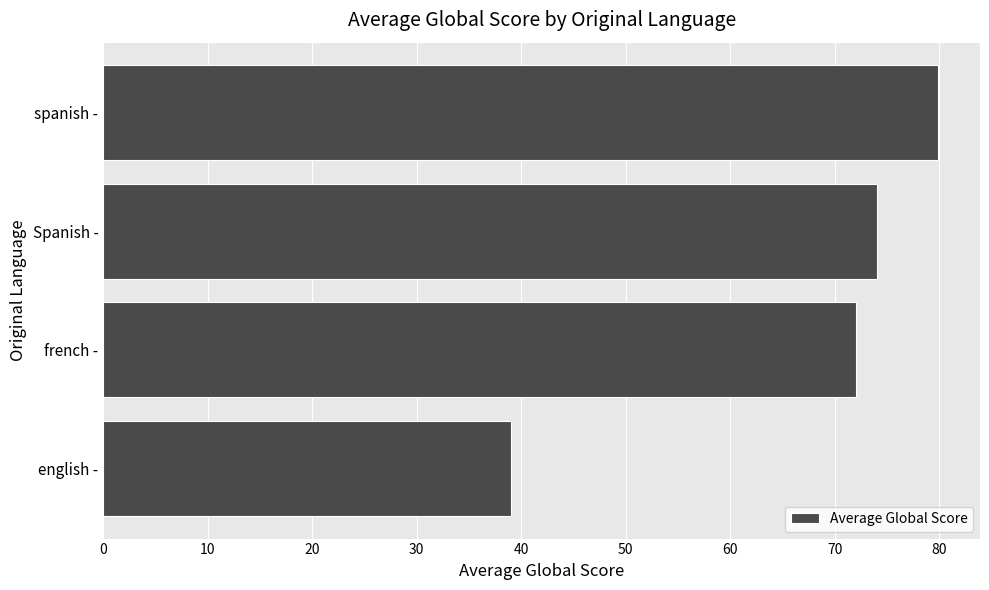

How many data points does each series have?

4